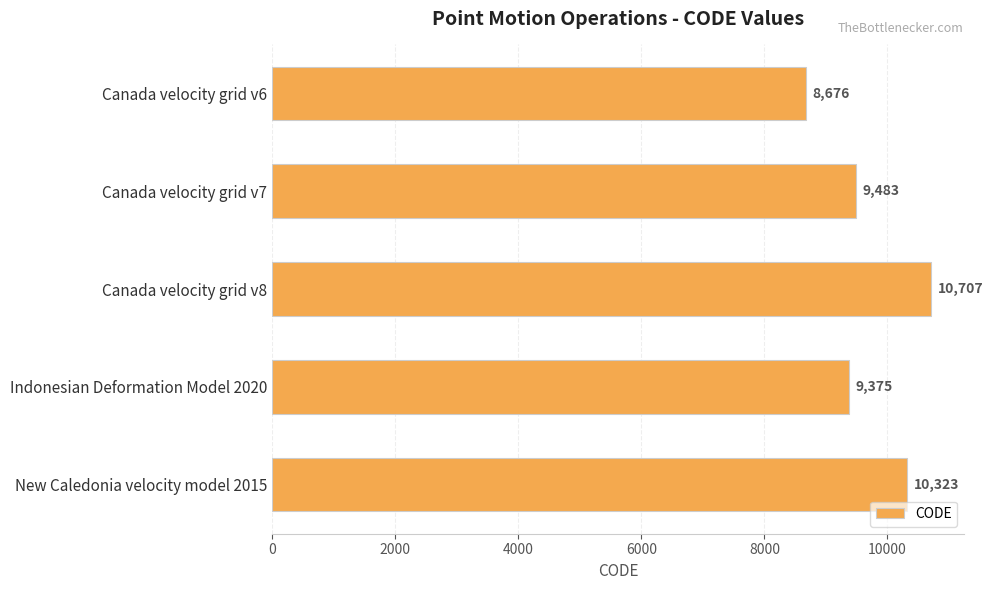

Where is the data nearest to the value 9691?

Canada velocity grid v7